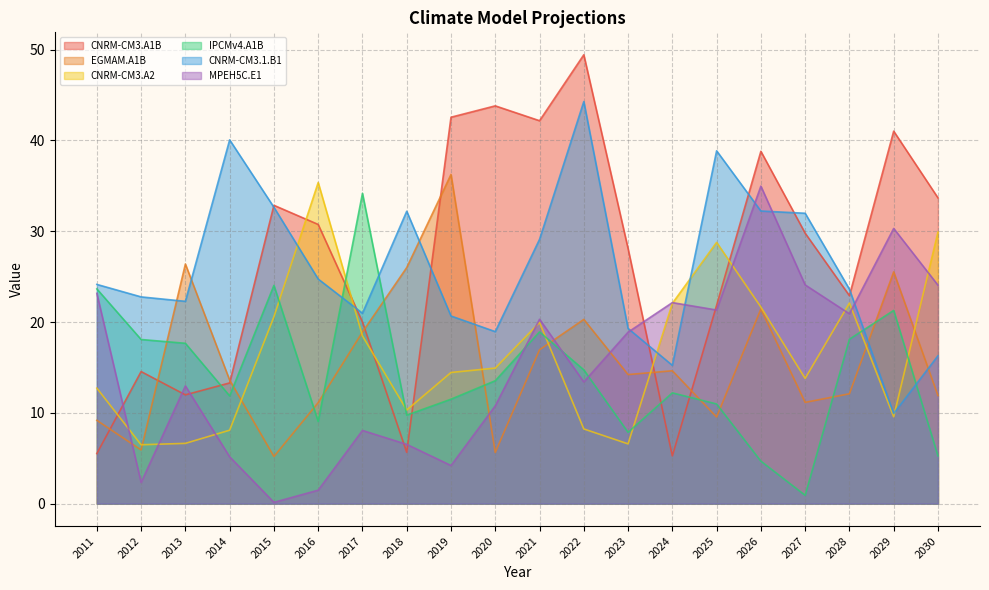

What is the value of the EGMAM.A1B point at the 8th from the left?

26.0